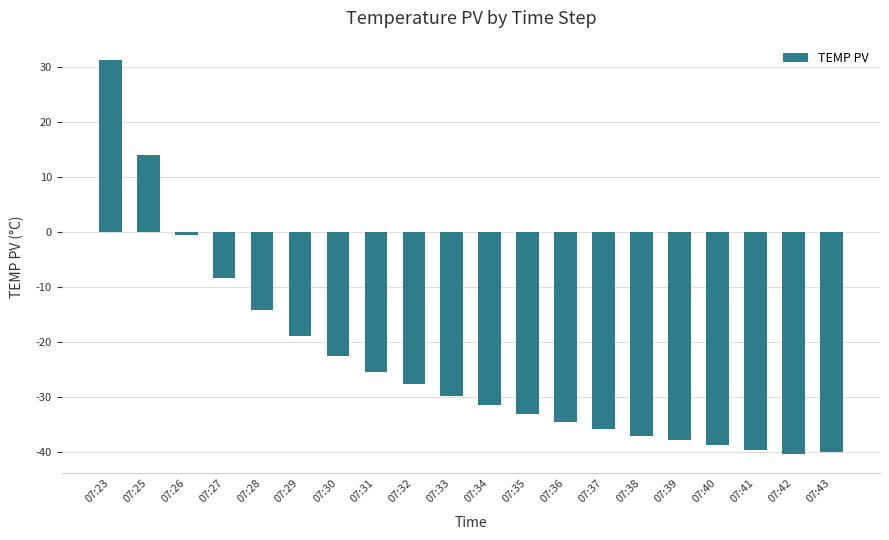

What is the change in value from 07:32 to 07:36?

-7.0